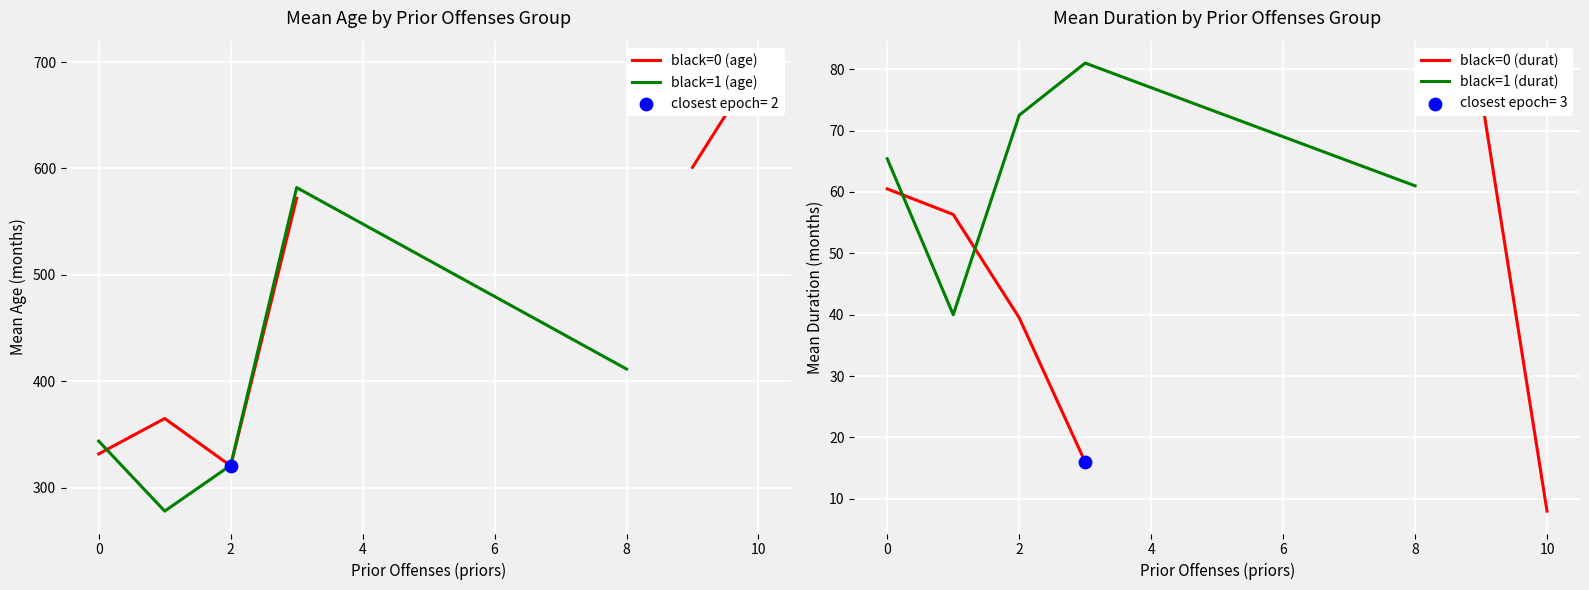

Which series contains the highest Y value?

black=0 (age)